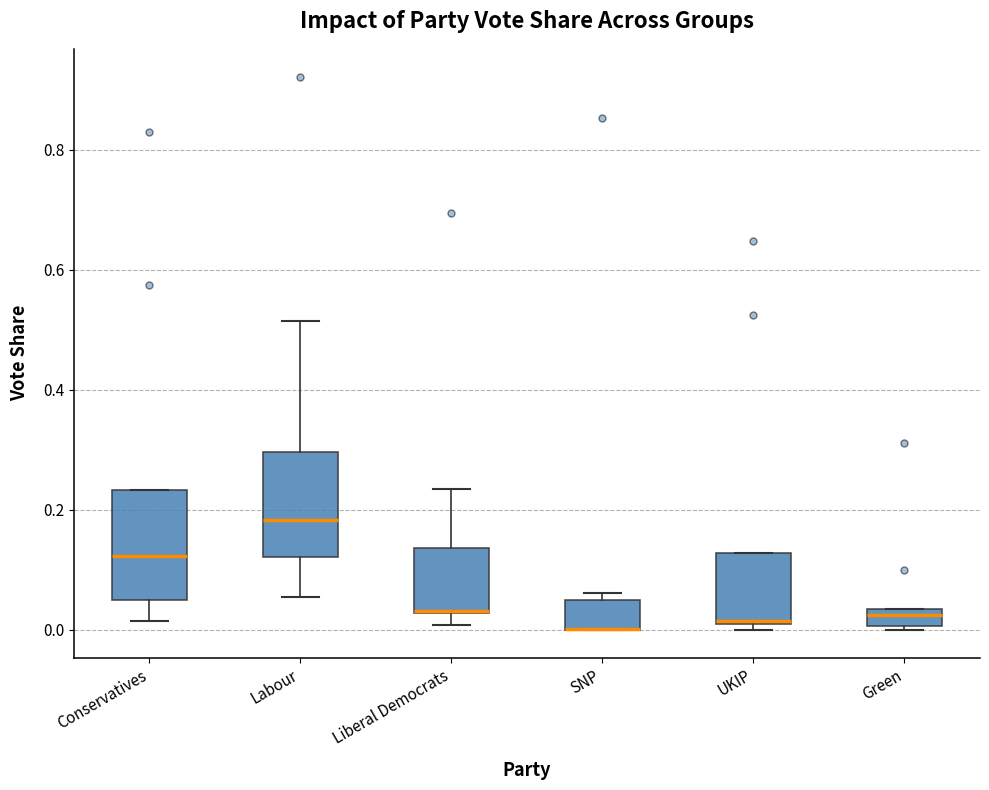

Where is the upper edge of the box for SNP on the y-axis? The values are not printed on the chart, so give them approximately, as read against the axis.

0.06